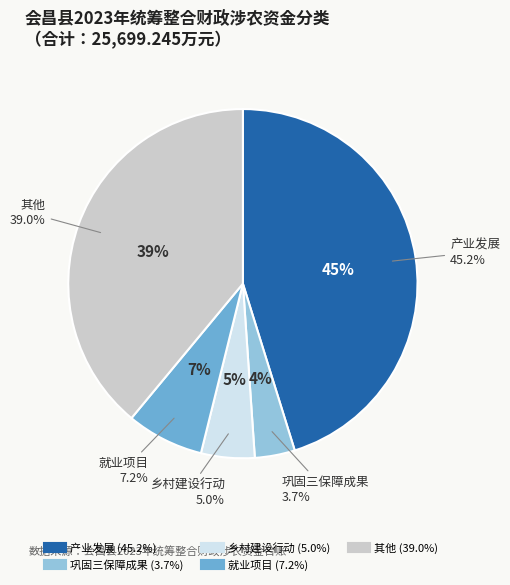

True or false: 乡村建设行动 accounts for 8% of the total.

False